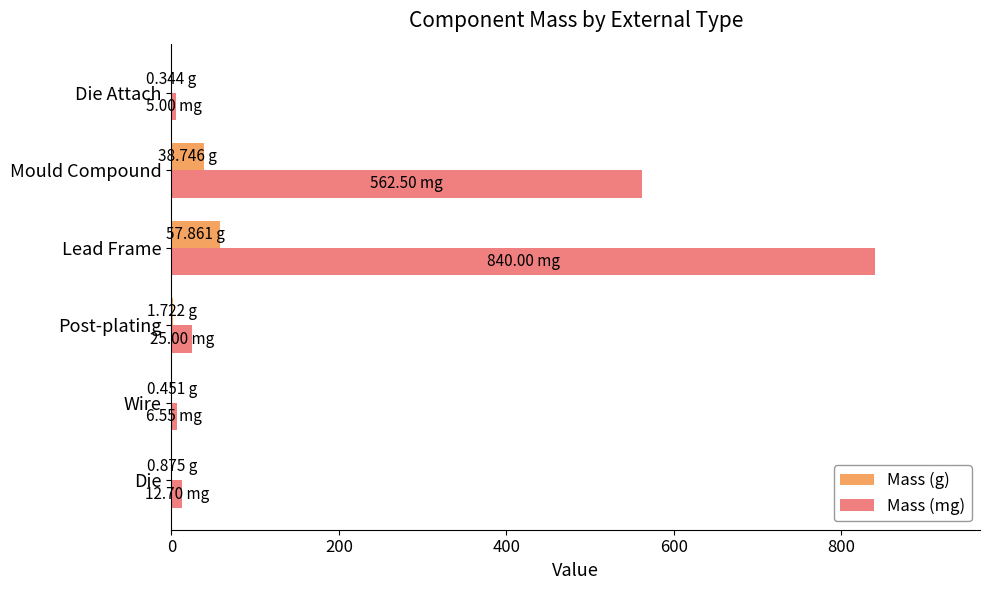

Between Die and Mould Compound, which series saw the biggest shift?

Mass (mg)